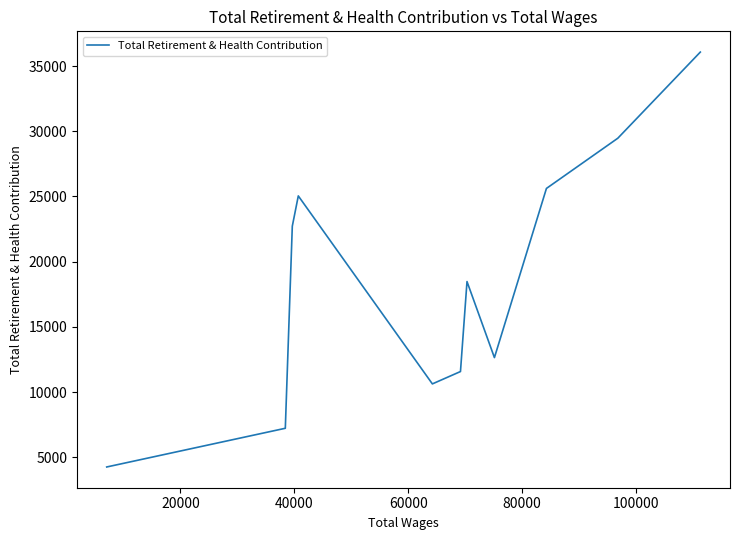

What is the smallest value displayed?

4263